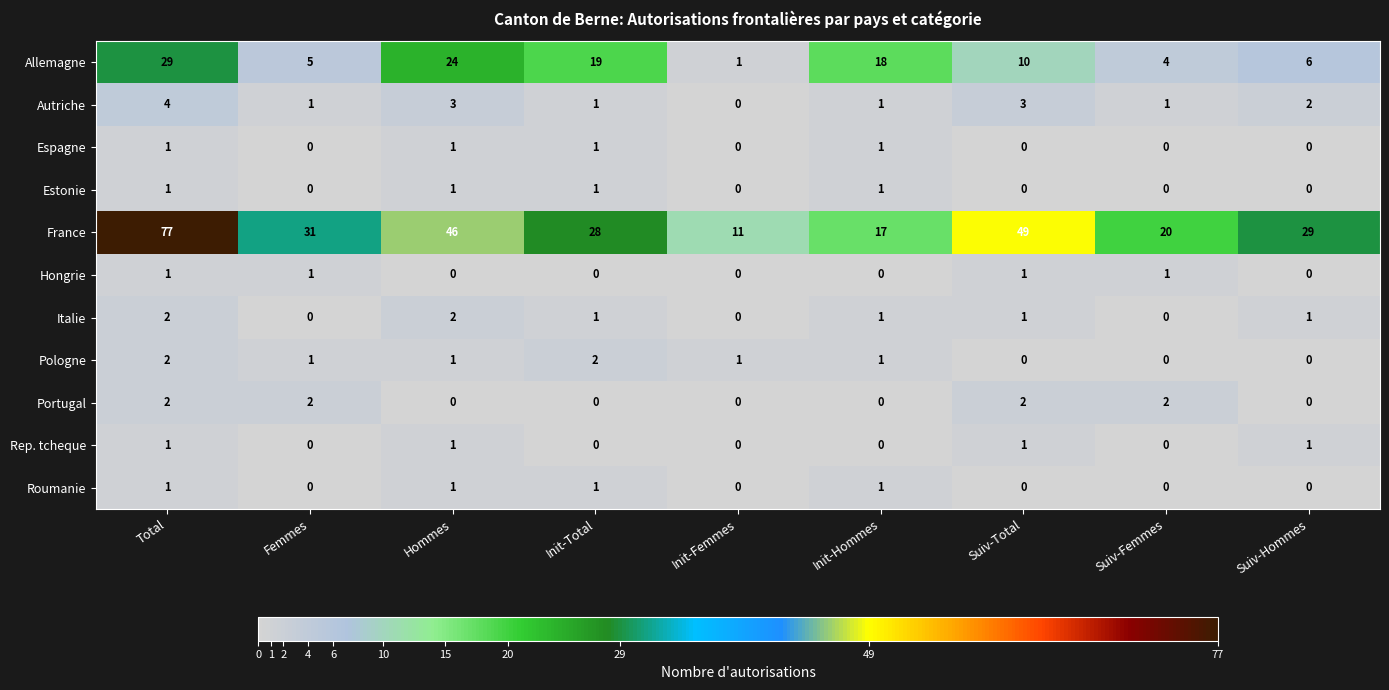

What is the average value of the Allemagne series?

13